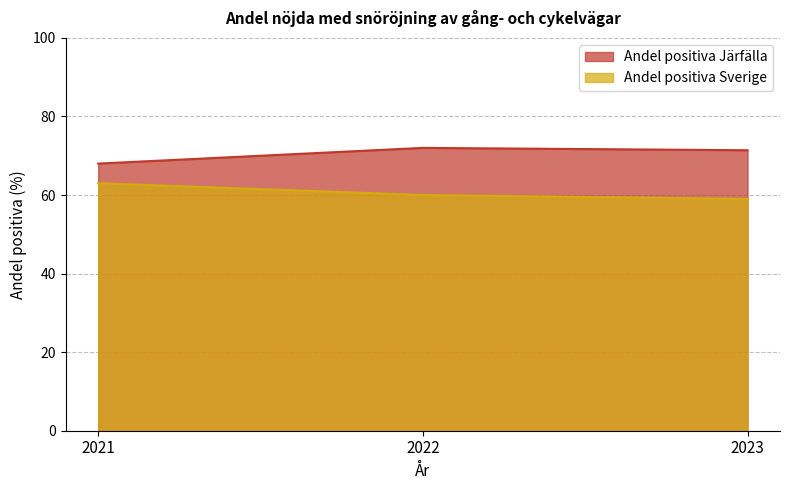

Which series has the widest spread of values?

Andel positiva Järfälla